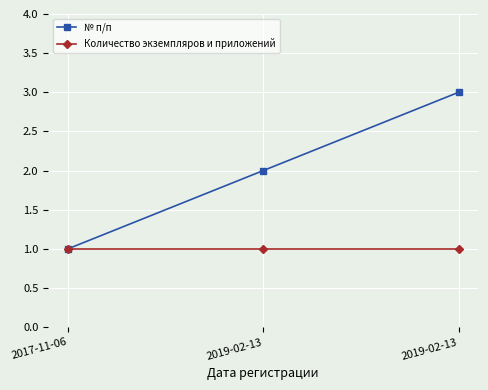

Which label corresponds to the smallest value in the chart?

2017-11-06